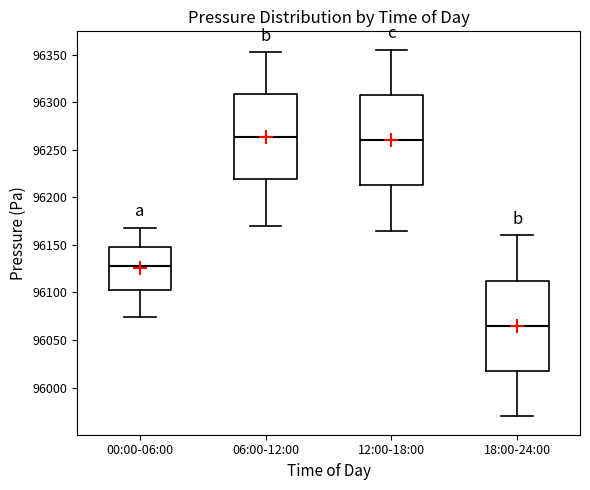

Reading left to right, read every box against the y-axis: the position of its median line, the range the box covers, and the ends of its whiskers. The values are not printed on the chart, so give them approximately, as read against the axis.

00:00-06:00: median 96125, box 96105 to 96145, whiskers 96075 to 96170
06:00-12:00: median 96265, box 96220 to 96310, whiskers 96170 to 96355
12:00-18:00: median 96260, box 96210 to 96310, whiskers 96165 to 96355
18:00-24:00: median 96065, box 96015 to 96110, whiskers 95970 to 96160